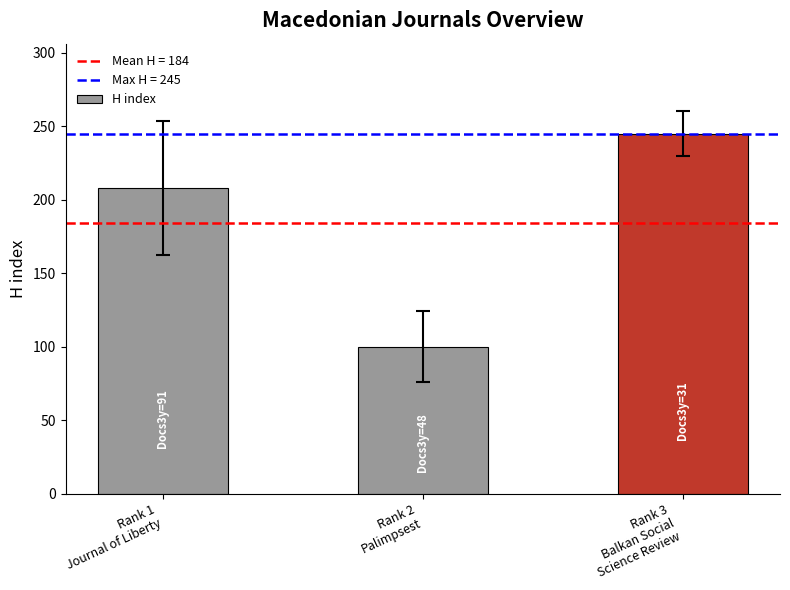

What is the label of the 2nd bar from the left?

Rank 2
Palimpsest